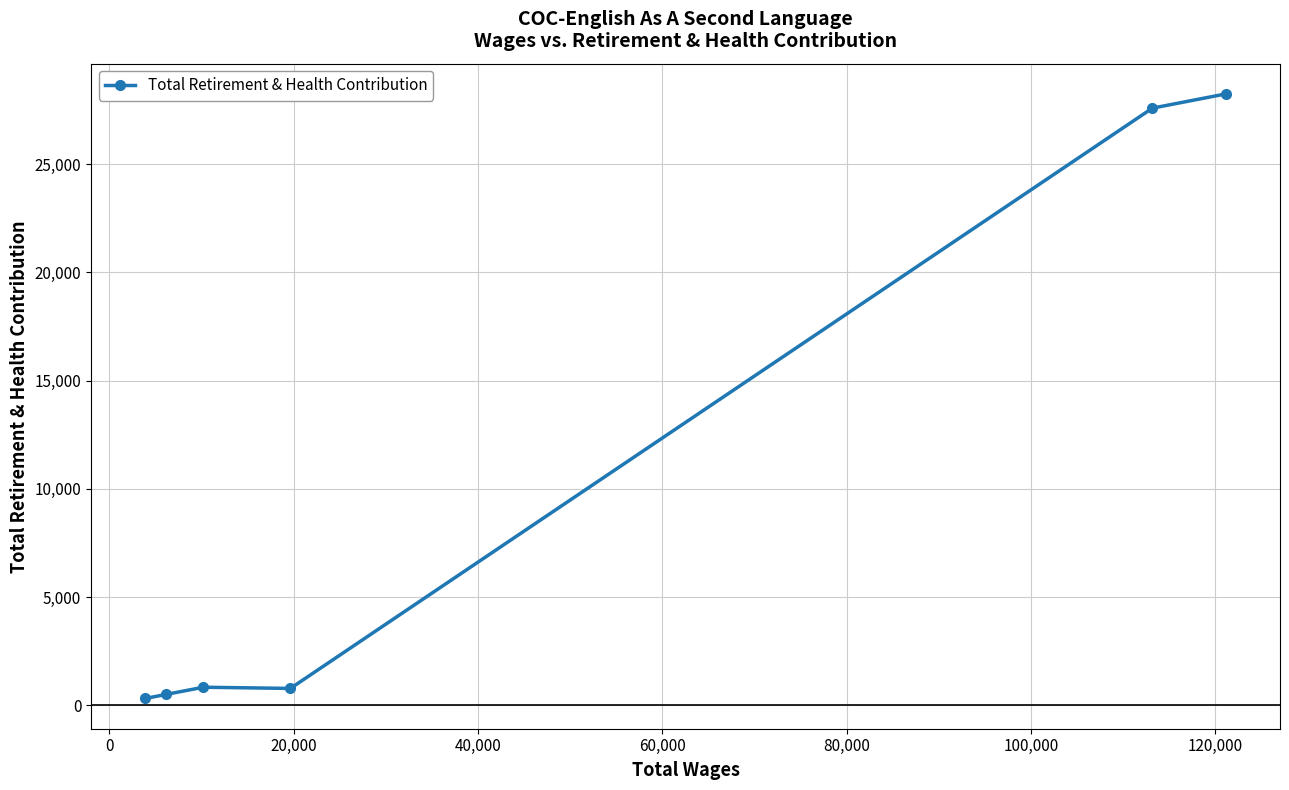

How many distinct data groups are displayed?

1